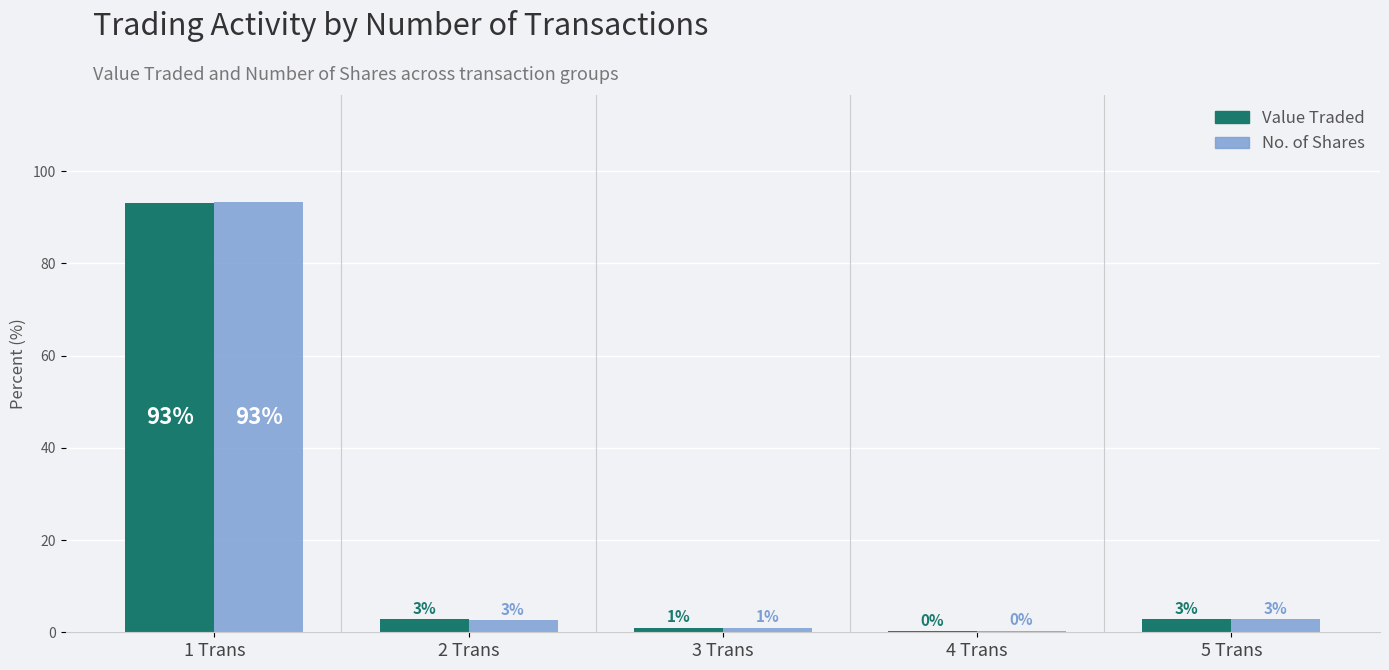

What are all the series names shown in the legend?

Value Traded, No. of Shares